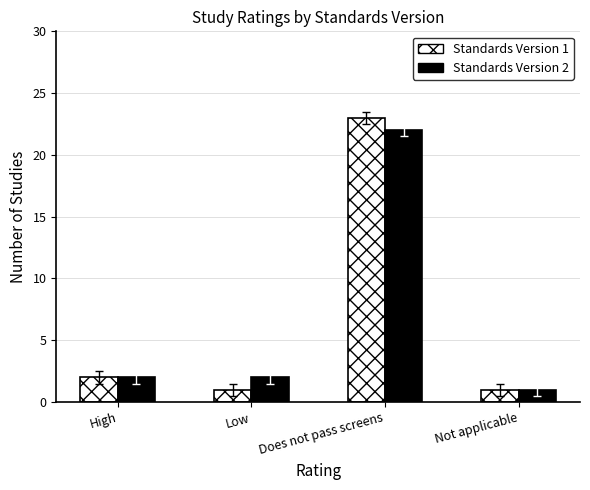

What is the difference between the maximum and second lowest values in the Standards Version 2 series?

20